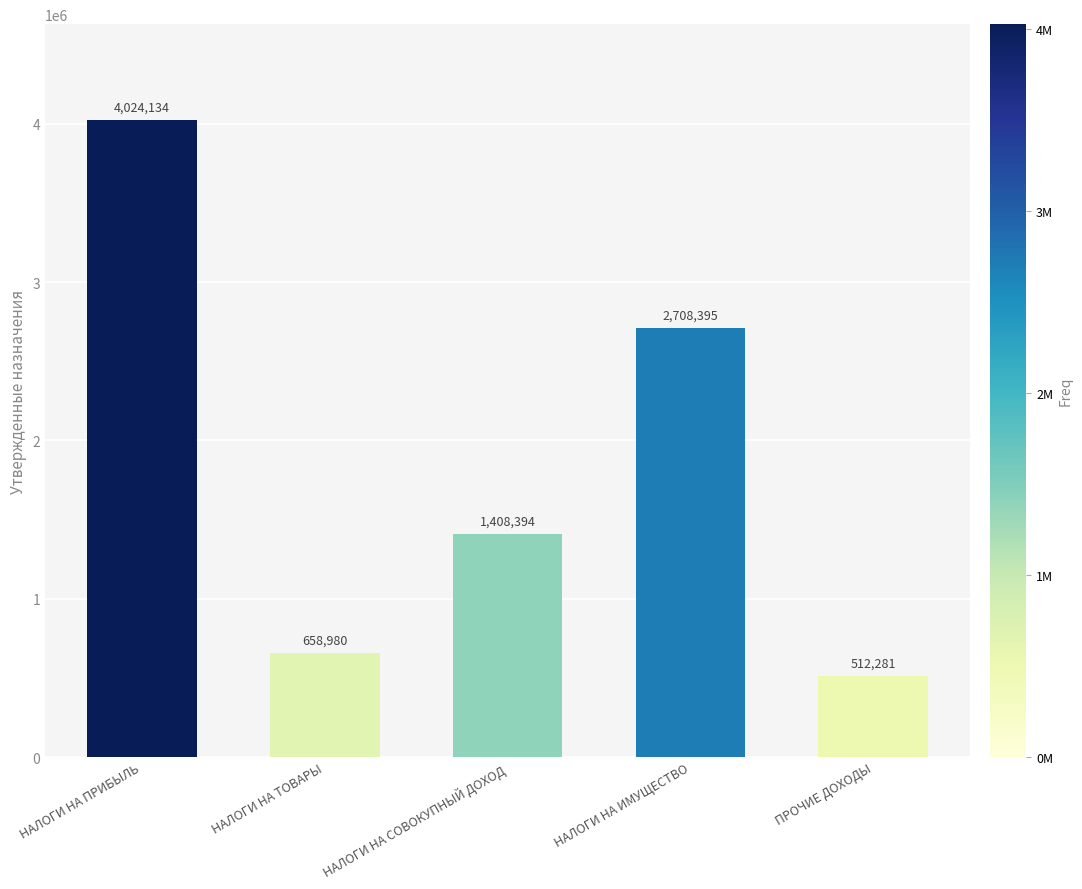

How many bars are there in total?

5